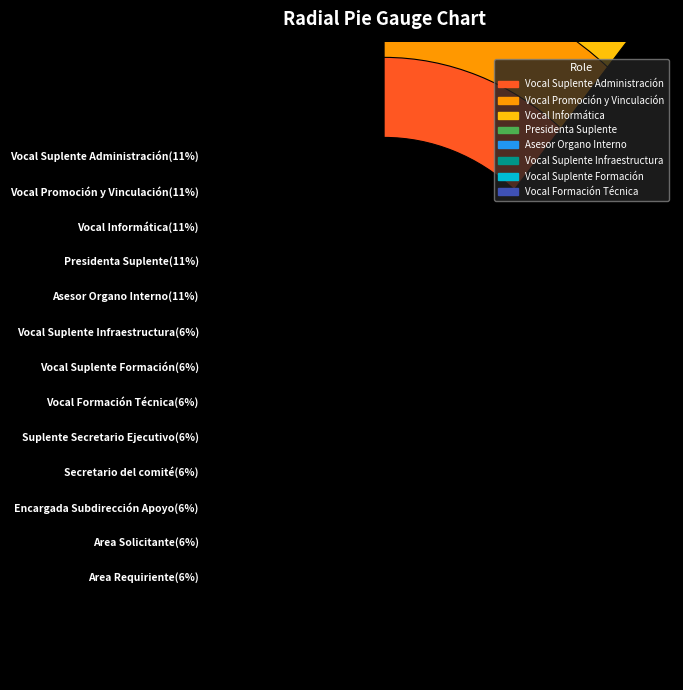

What percentage is the Area Solicitante.- Dirección de Administración slice, to the nearest percent?

6%